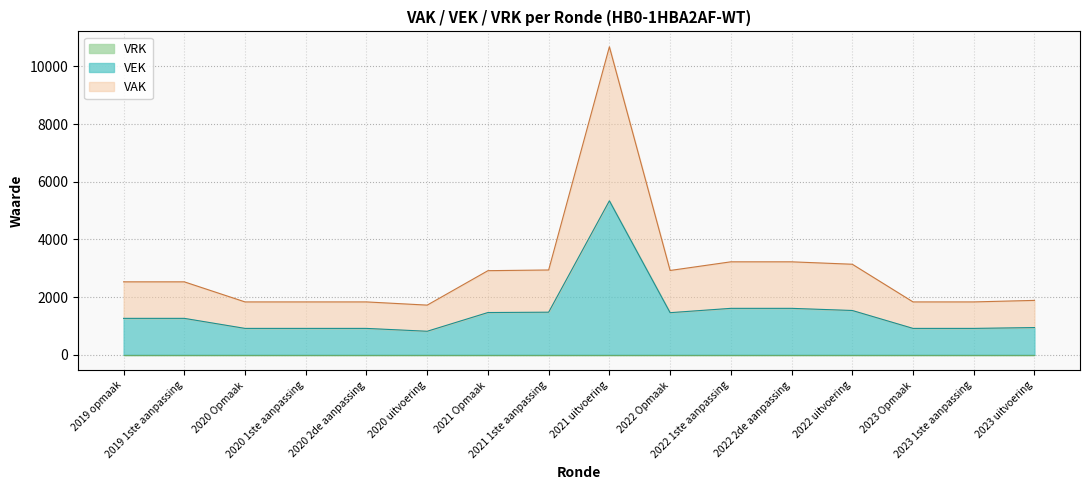

What is the value of the 7th point from the left?

1468